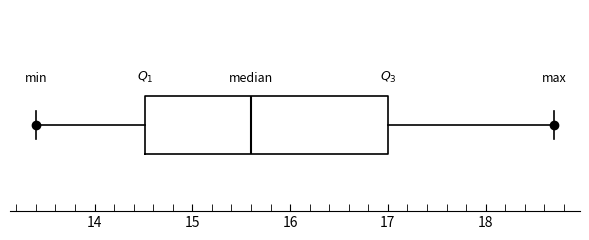

Read this box plot against the x-axis: the position of the median line, the range covered by the box, and the ends of both whiskers. The values are not printed on the chart, so give them approximately, as read against the axis.

median 15.6, box 14.5 to 17.0, whiskers 13.4 to 18.7